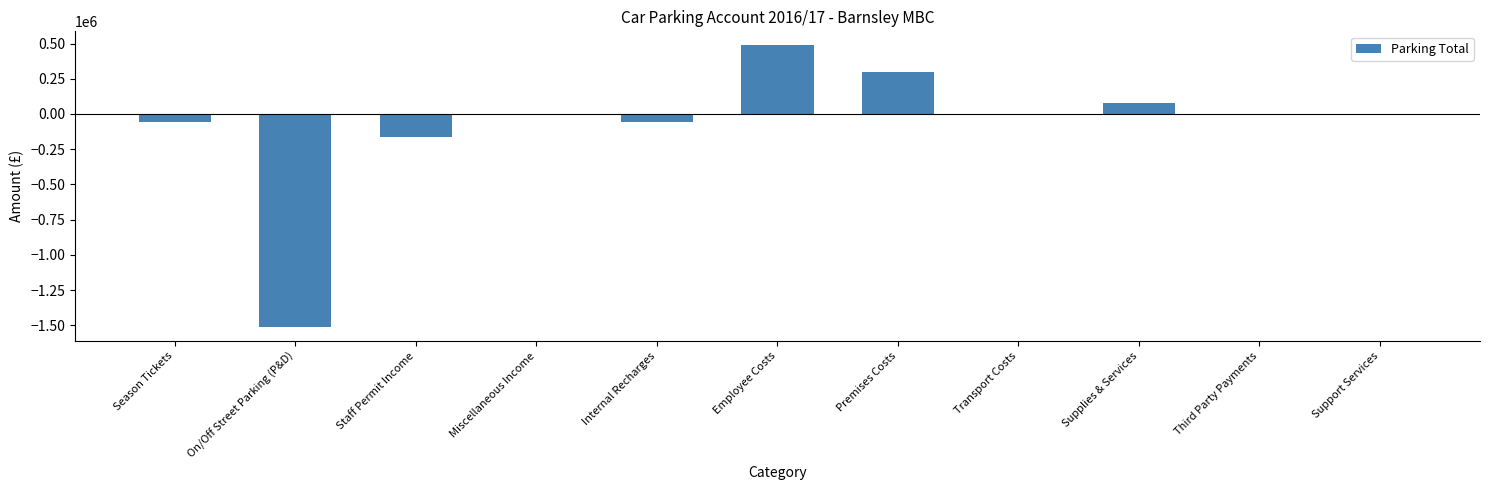

The chart shows a value of -6419 at Miscellaneous Income. True or false?

True